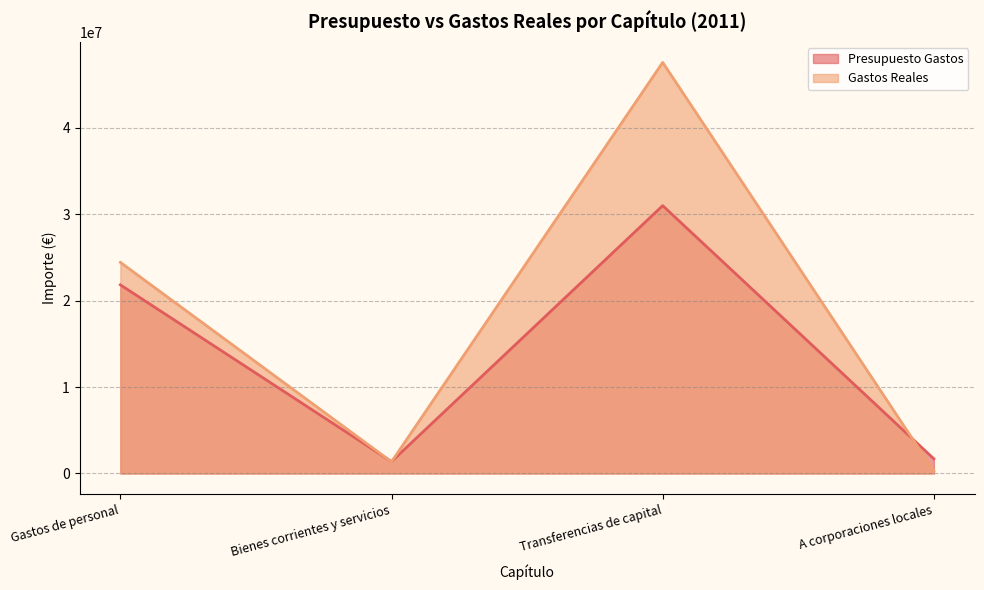

Rank the series at Gastos de personal from lowest to highest value.

Presupuesto Gastos, Gastos Reales